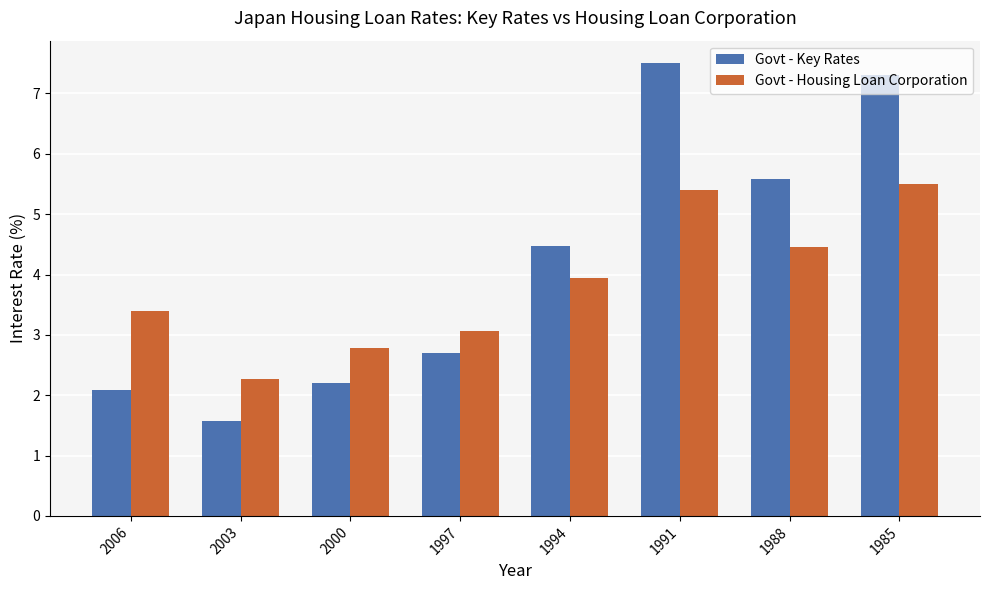

Read the Govt - Key Rates value at 2003.

1.6